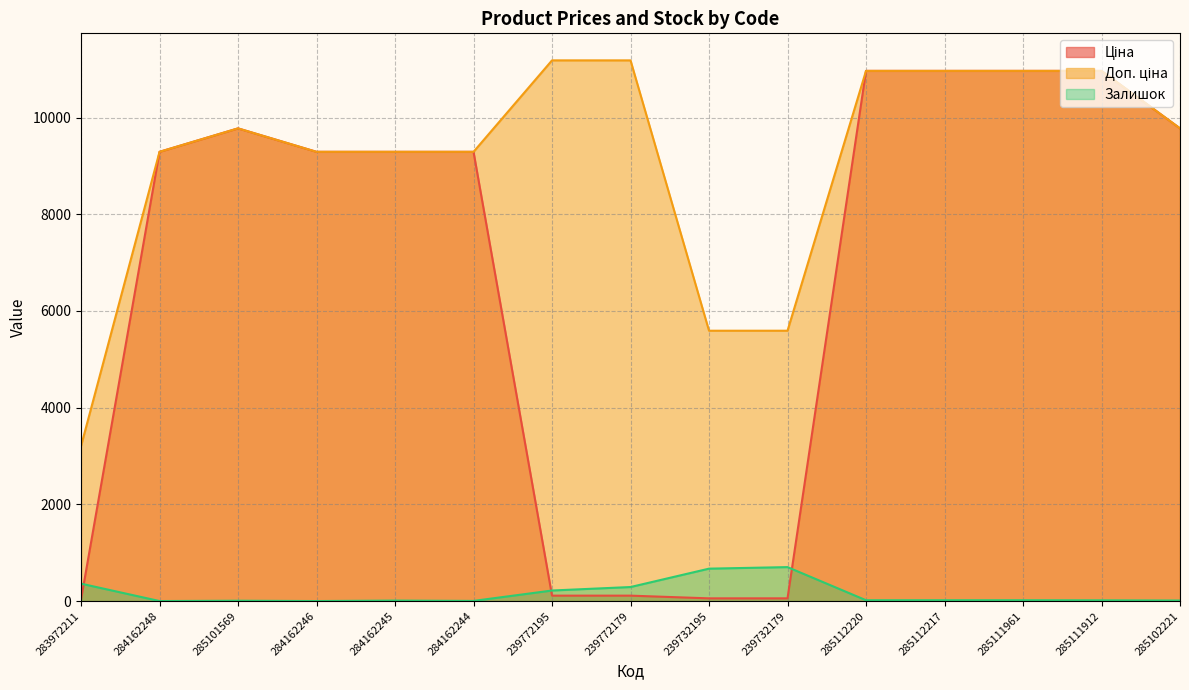

Which category has the highest value in the Залишок series?

239732179